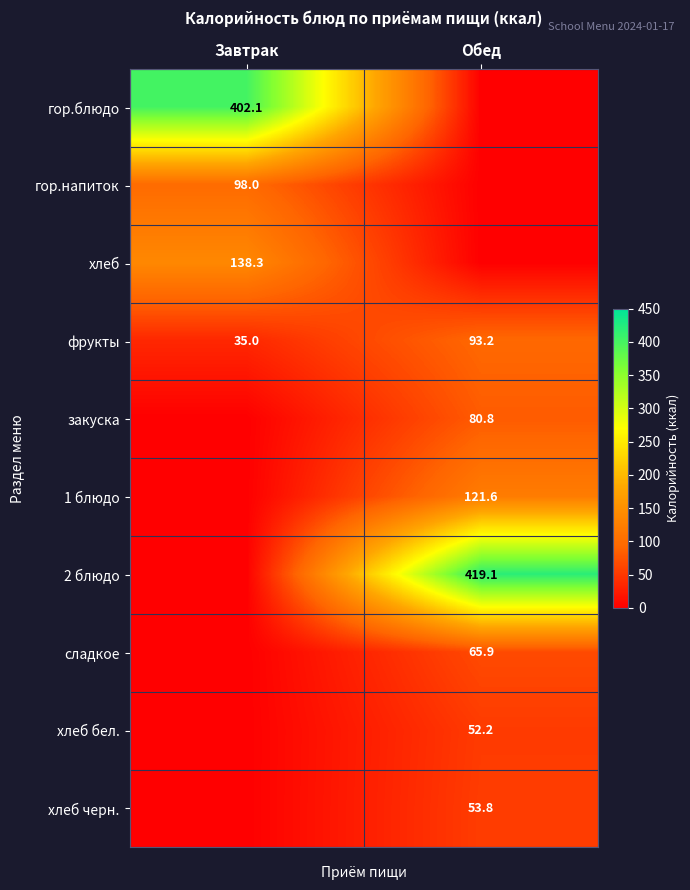

Is it true that фрукты equals 93.2 at Обед?

True